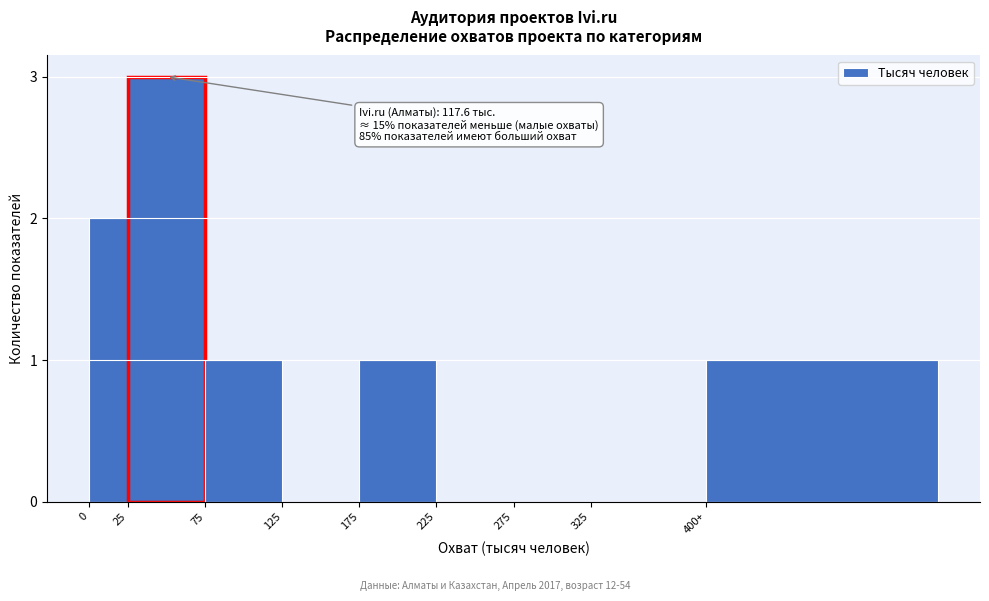

Reading left to right, list all the values displayed in this chart.

0=2	25=3	75=1	125=0	175=1	225=0	275=0	325=0	400+=1